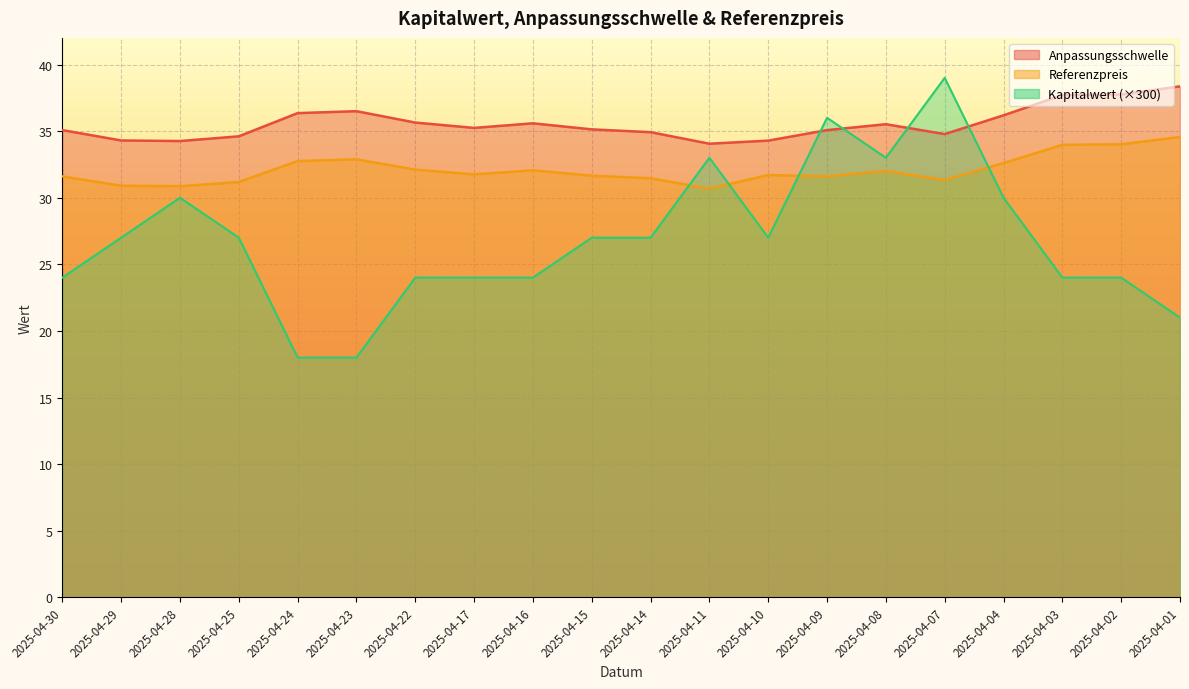

How many data points in Referenzpreis are less than 31?

3